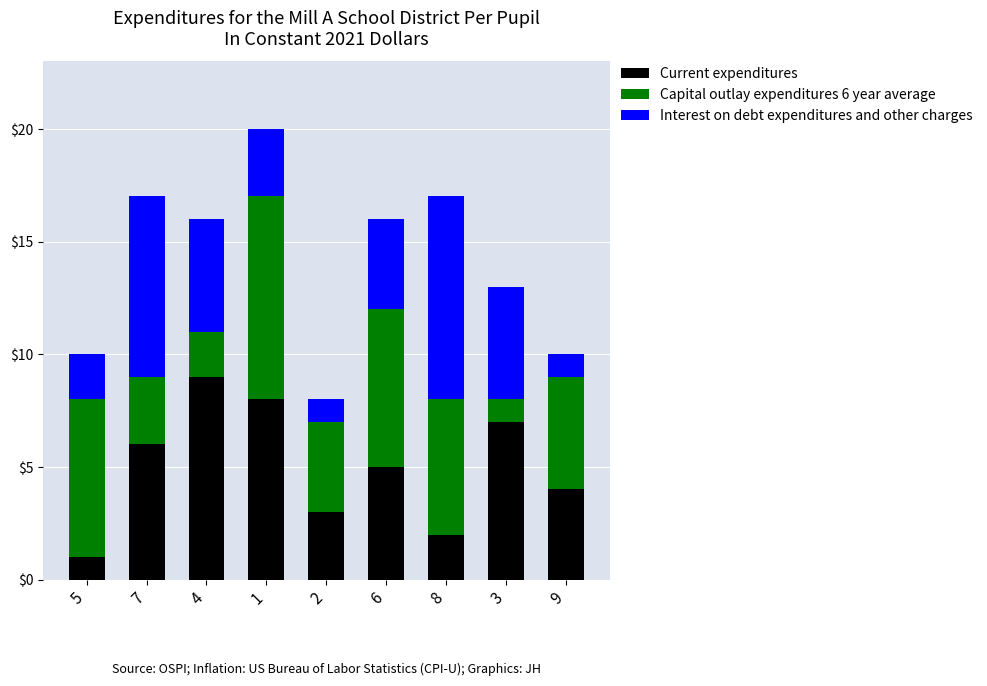

True or false: Current expenditures has a value of 2 at 8.

True